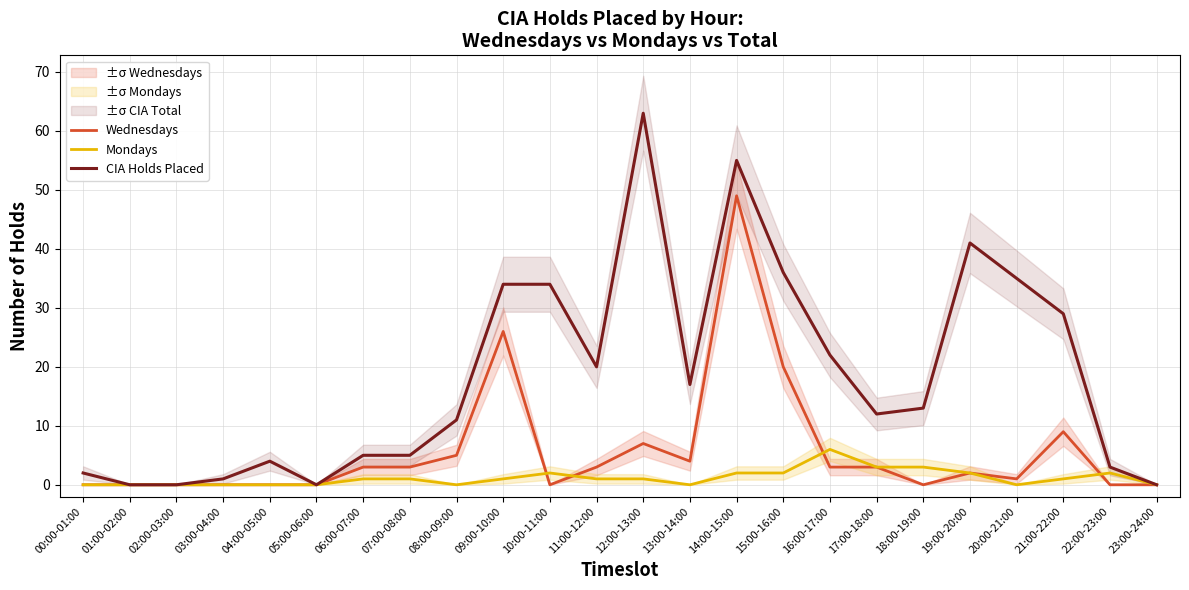

Reading left to right, what are all the values shown in this chart?

Wednesdays: 0	0	0	0	0	0	3	3	5	26	0	3	7	4	49	20	3	3	0	2	1	9	0	0
Mondays: 0	0	0	0	0	0	1	1	0	1	2	1	1	0	2	2	6	3	3	2	0	1	2	0
CIA Holds Placed: 2	0	0	1	4	0	5	5	11	34	34	20	63	17	55	36	22	12	13	41	35	29	3	0